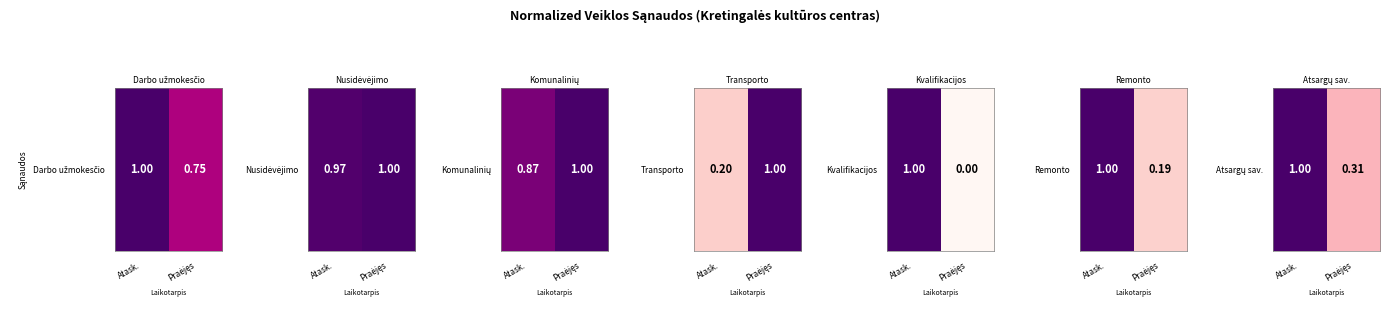

What is the maximum value shown in the chart?

1.0